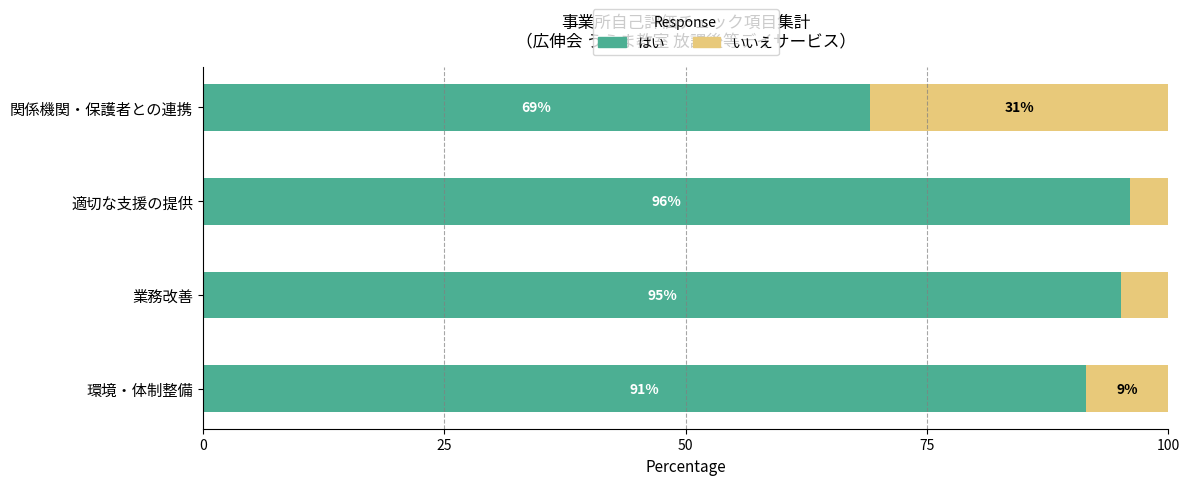

What are all the series names shown in the legend?

はい, いいえ